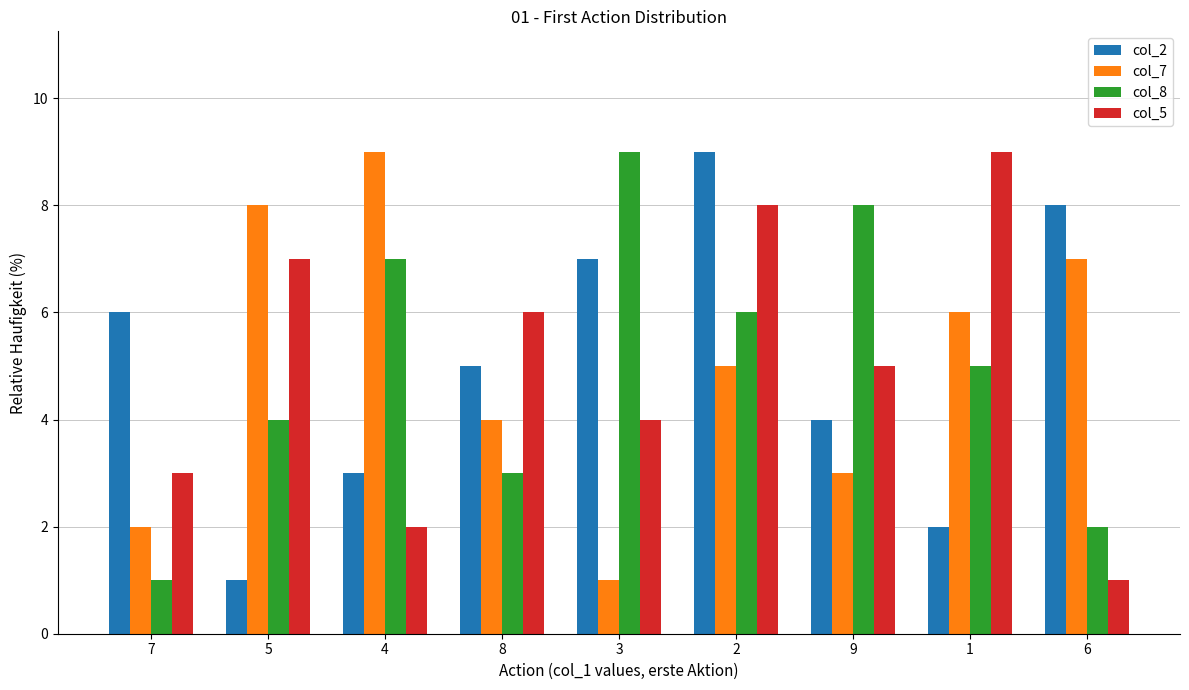

The value of col_8 at 5 is 2. True or false?

False